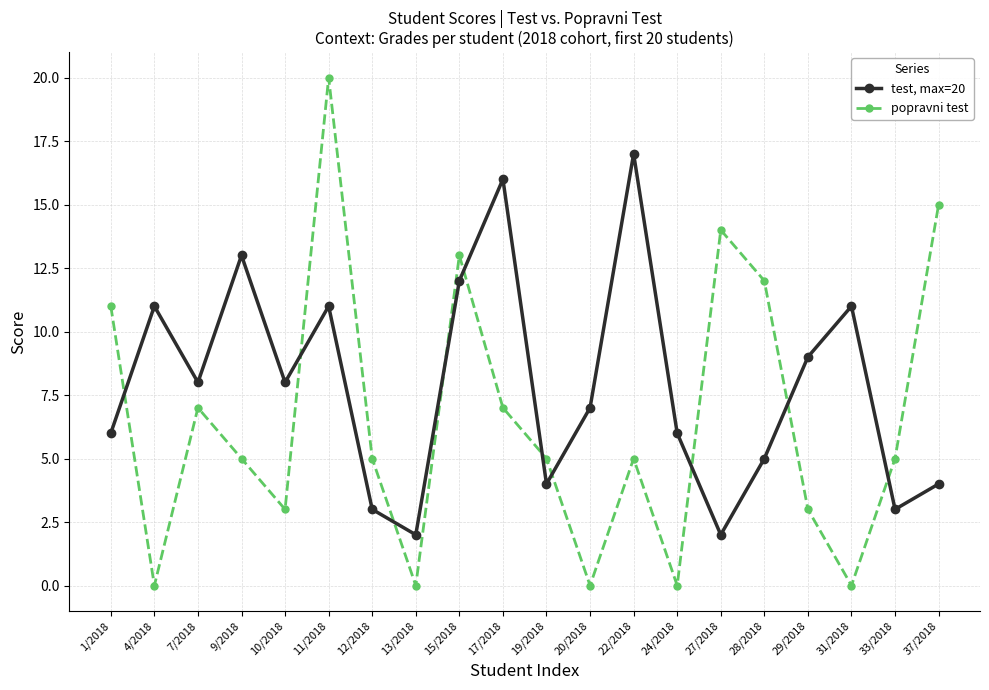

What is the spread (max minus min) of values at 29/2018?

6